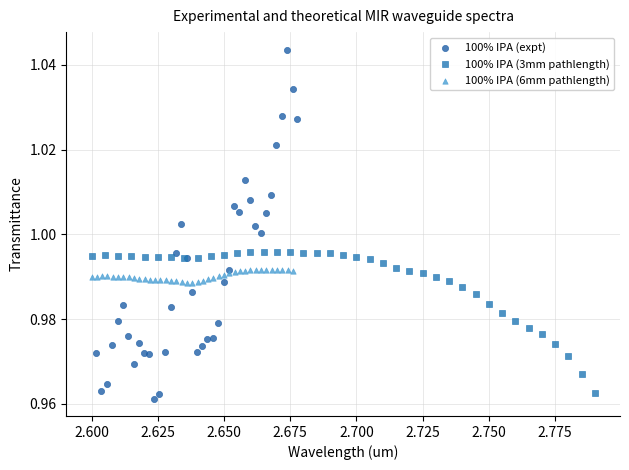

Which series contains the lowest Y value?

100% IPA (expt)